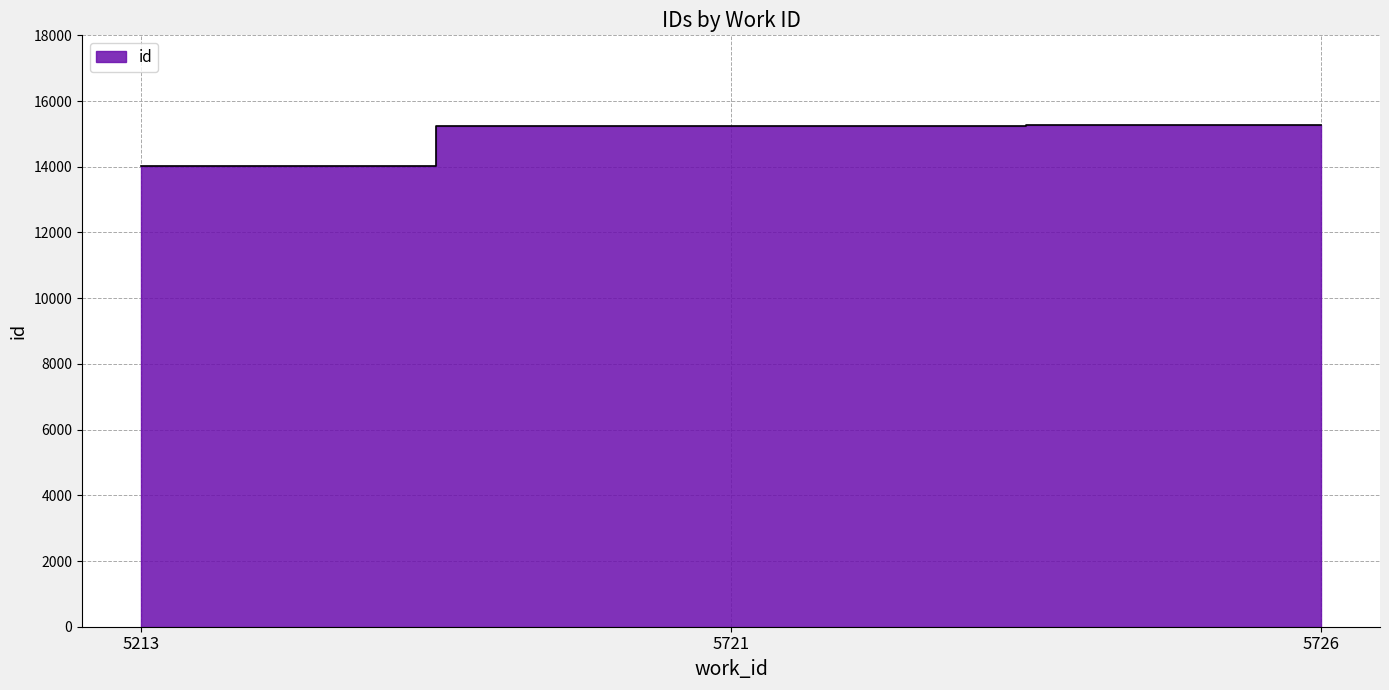

The value at 5721 is 15251. True or false?

True